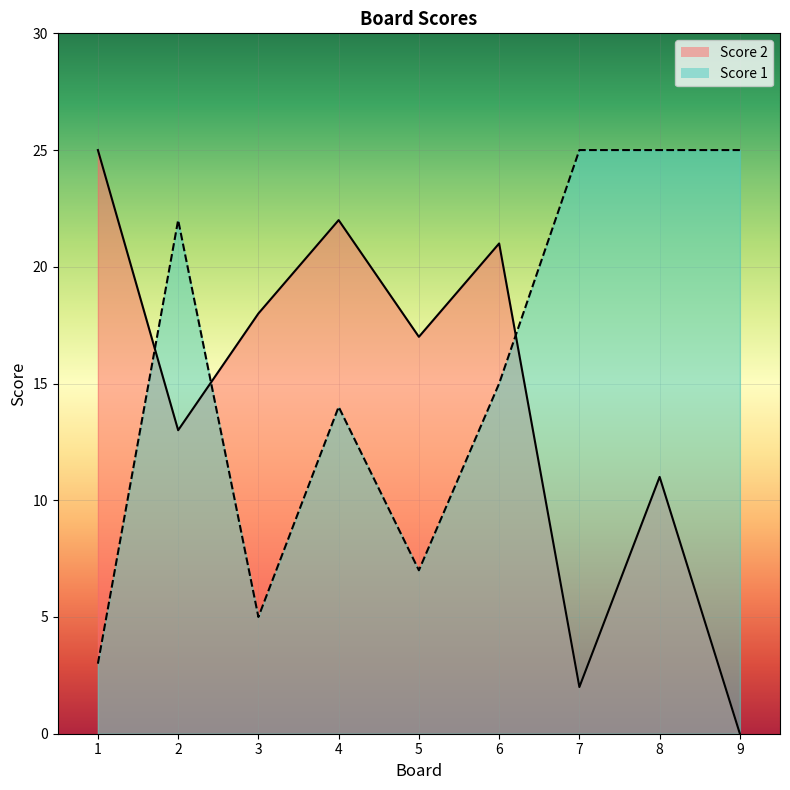

After their last crossing, which series has the higher values: Score 2 or Score 1?

Score 1